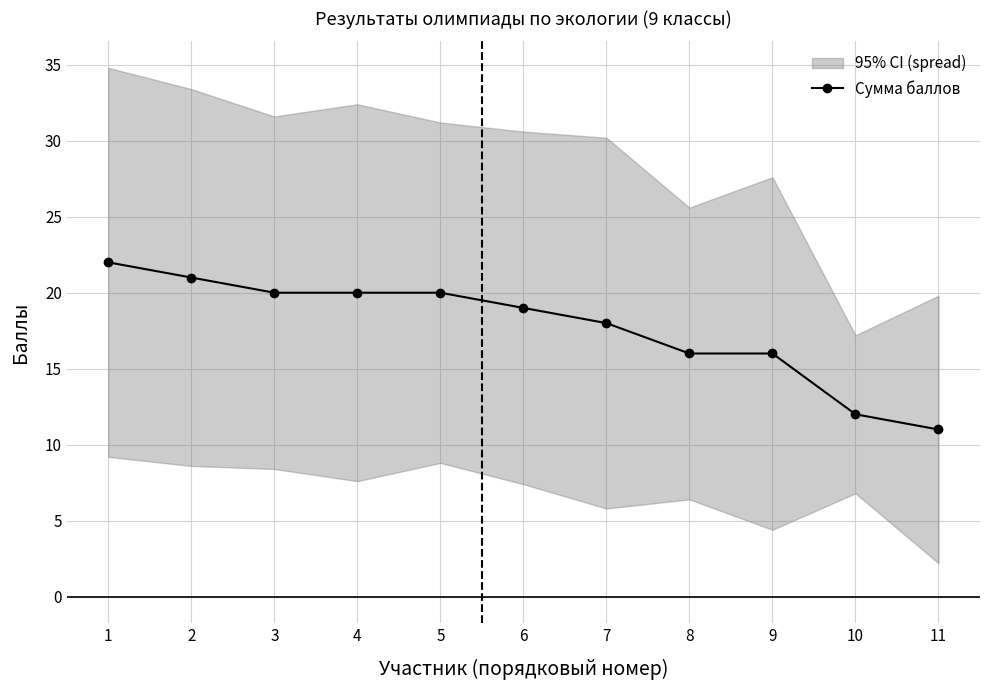

Does the chart display data point markers on the line(s)?

Yes